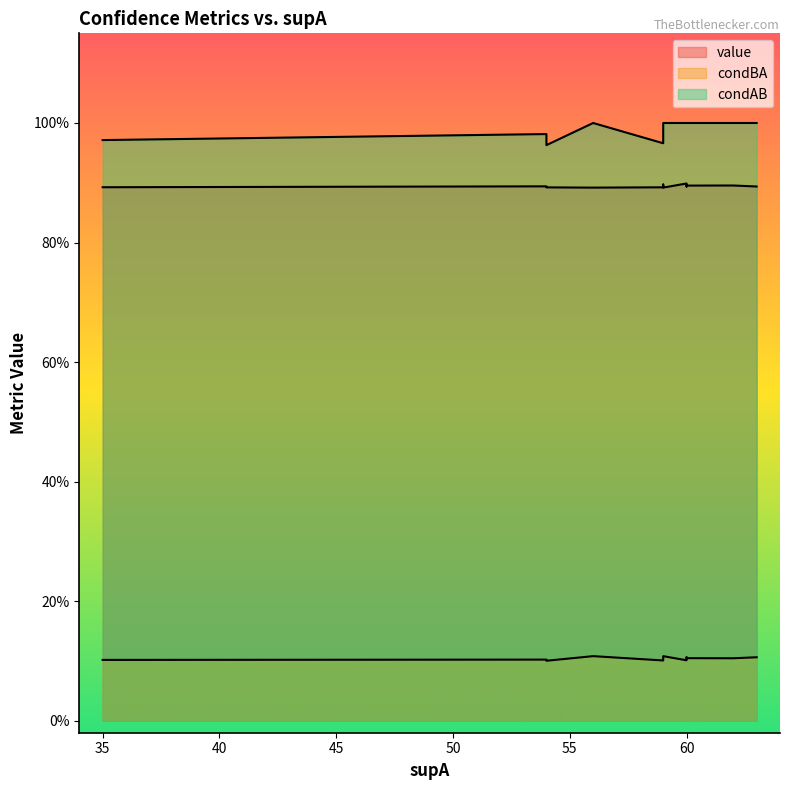

True or false: condBA and condAB cross at least once.

False